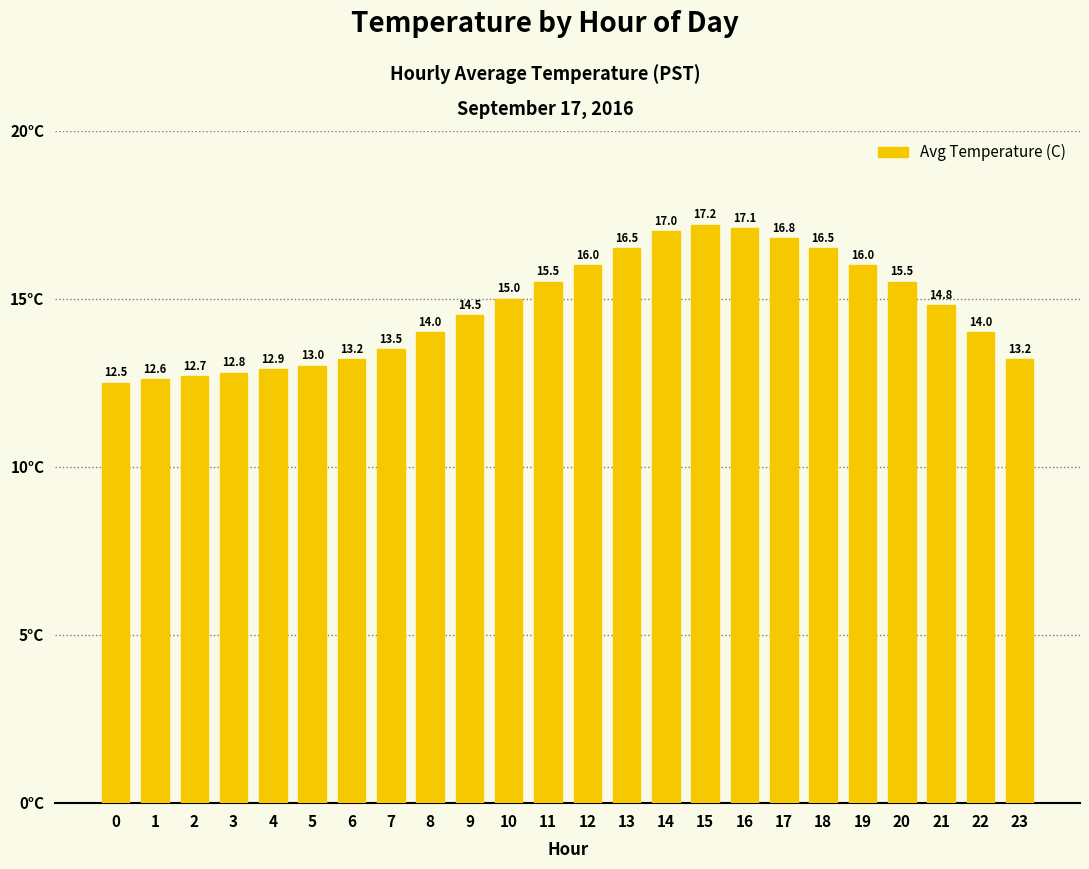

Does the chart contain stacked bars?

No